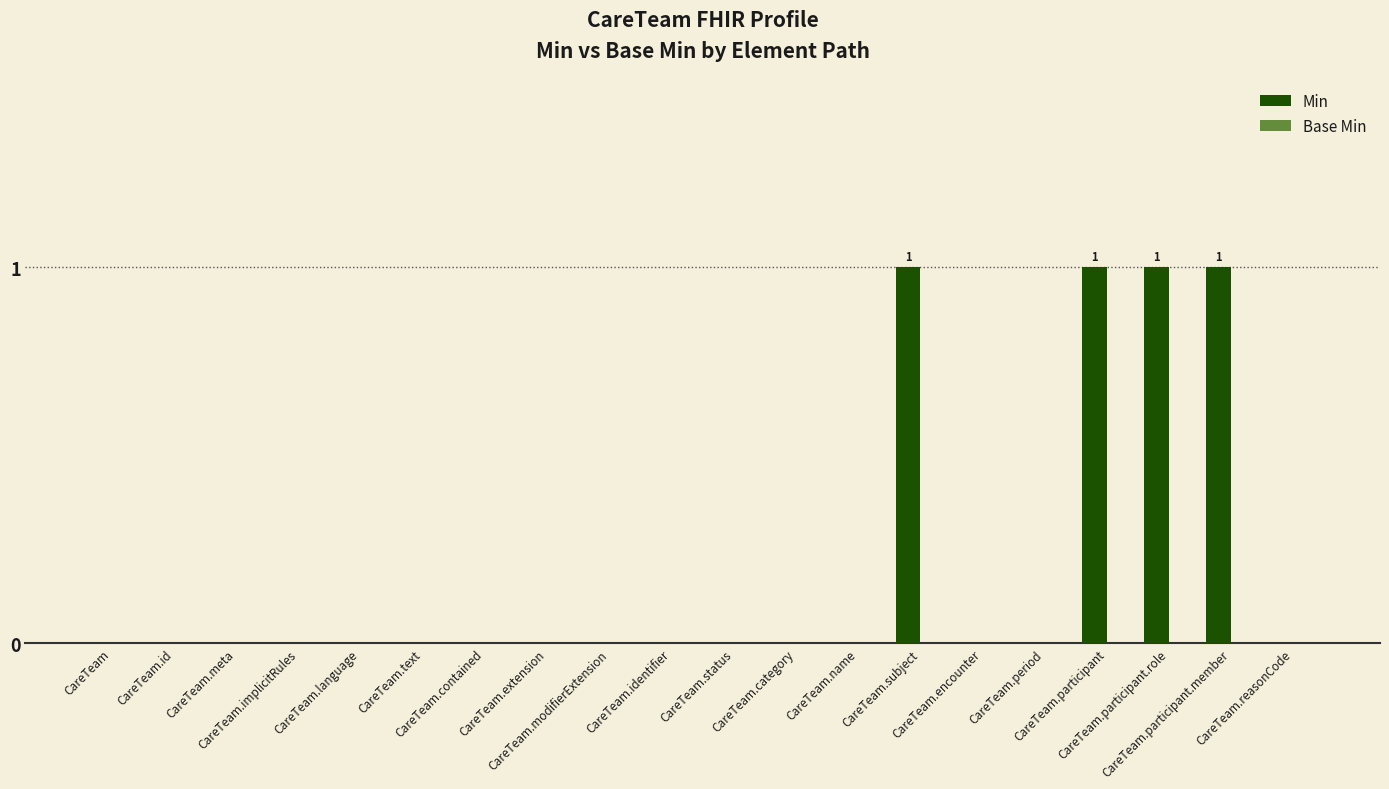

What is the sum of all values?

4